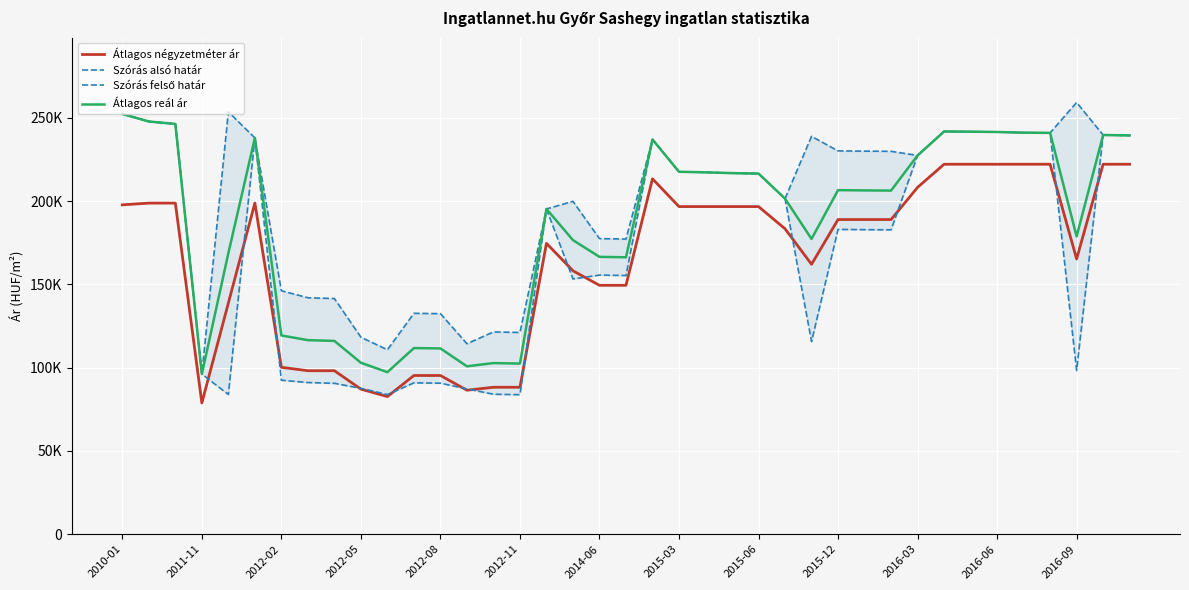

At 26, list the series in order from smallest to largest.

Szórás alsó határ, Átlagos négyzetméter ár, Átlagos reál ár, Szórás felső határ